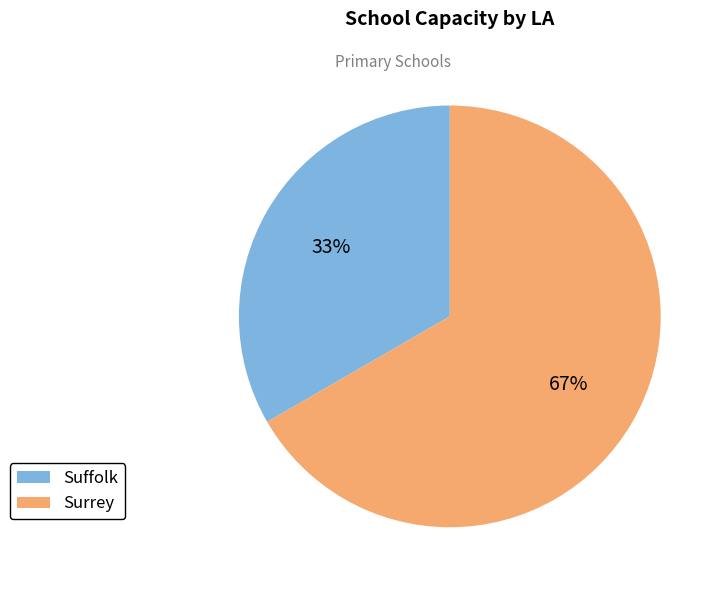

Between Surrey and Suffolk, which is larger?

Surrey